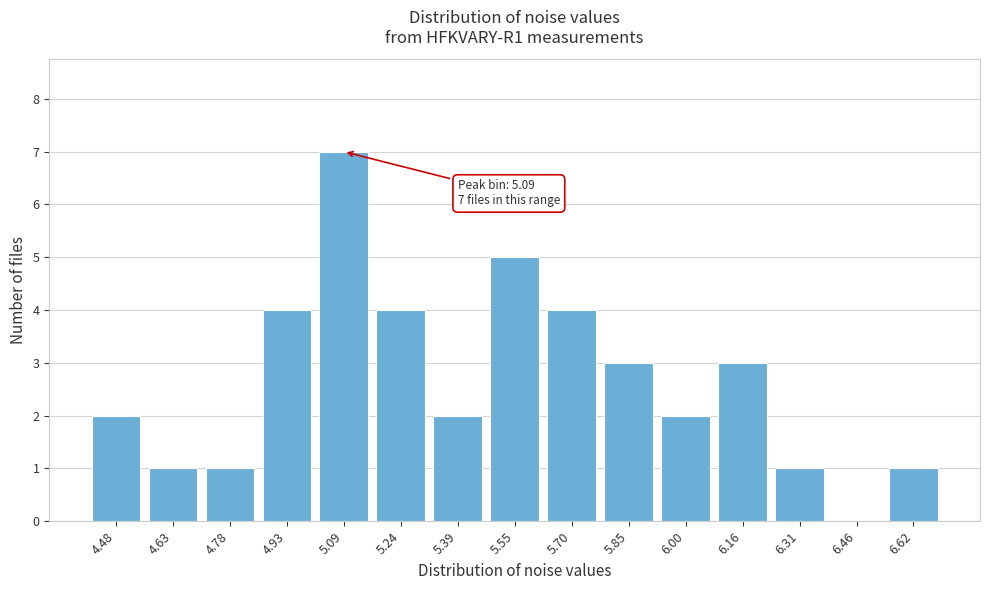

Reading left to right, list all the values displayed in this chart.

4.48=2	4.63=1	4.78=1	4.93=4	5.09=7	5.24=4	5.39=2	5.55=5	5.70=4	5.85=3	6.00=2	6.16=3	6.31=1	6.46=0	6.62=1